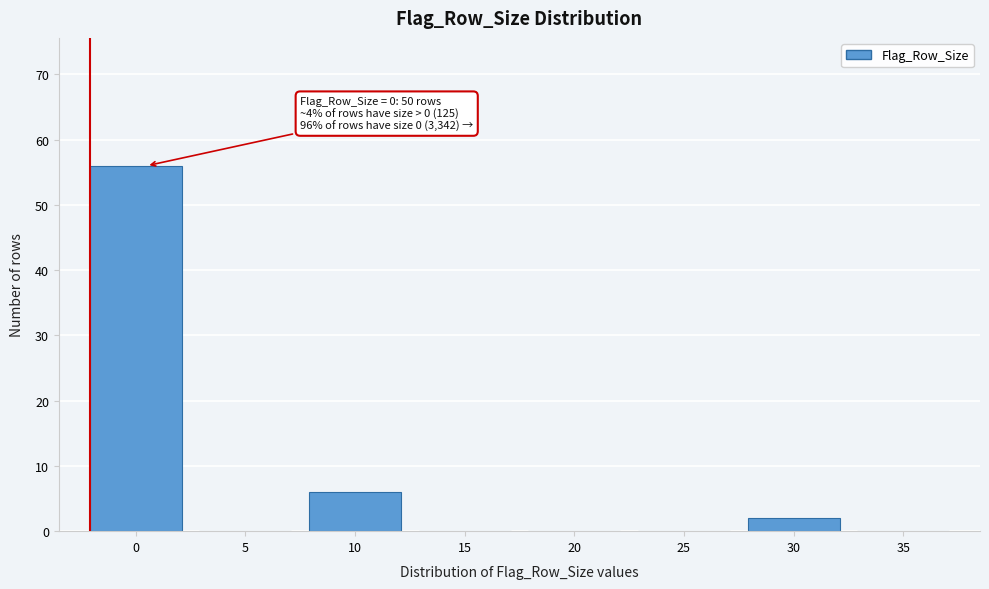

Reading left to right, list all the values displayed in this chart.

0=56	5=0	10=6	15=0	20=0	25=0	30=2	35=0